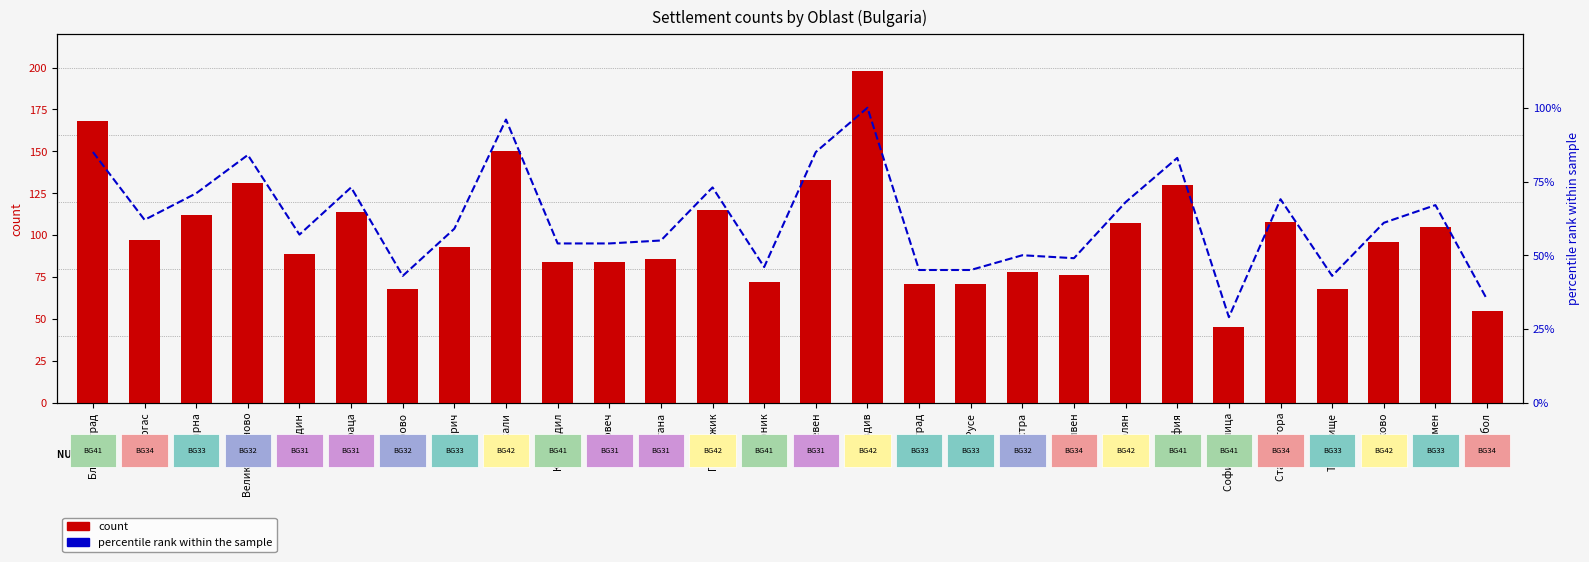

Reading left to right, list all the values displayed in this chart.

count: Благоевград=168	Бургас=97	Варна=112	Велико Търново=131	Видин=89	Враца=114	Габрово=68	Добрич=93	Кърджали=150	Кюстендил=84	Ловеч=84	Монтана=86	Пазарджик=115	Перник=72	Плевен=133	Пловдив=198	Разград=71	Русе=71	Силистра=78	Сливен=76	Смолян=107	София=130	София столица=45	Стара Загора=108	Търговище=68	Хасково=96	Шумен=105	Ямбол=55
percentile rank within the sample: Благоевград=85	Бургас=62	Варна=71	Велико Търново=84	Видин=57	Враца=73	Габрово=43	Добрич=59	Кърджали=96	Кюстендил=54	Ловеч=54	Монтана=55	Пазарджик=73	Перник=46	Плевен=85	Пловдив=100	Разград=45	Русе=45	Силистра=50	Сливен=49	Смолян=68	София=83	София столица=29	Стара Загора=69	Търговище=43	Хасково=61	Шумен=67	Ямбол=35